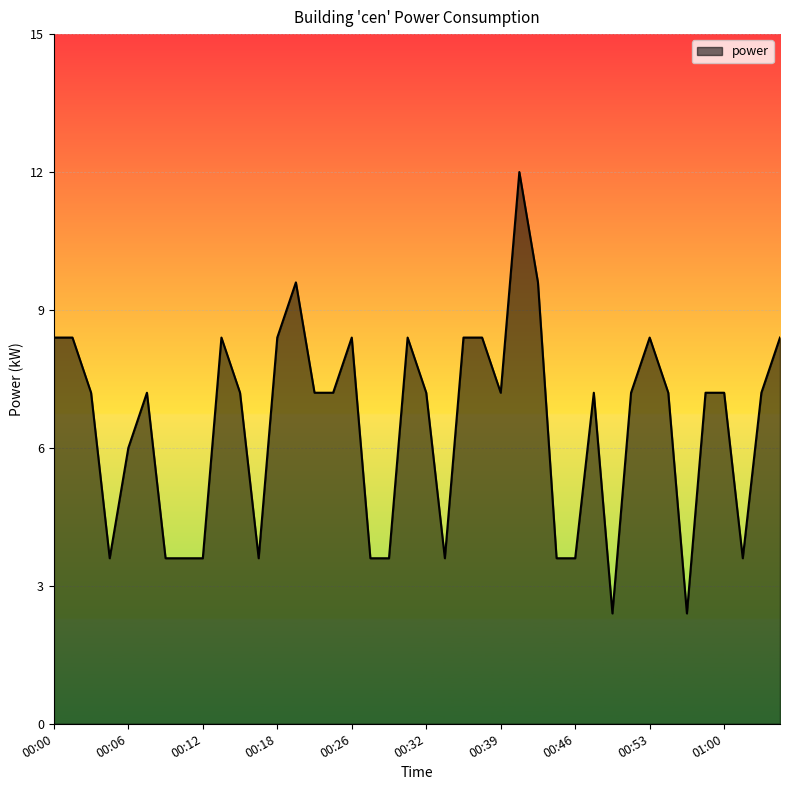

How many series are shown in this chart?

1